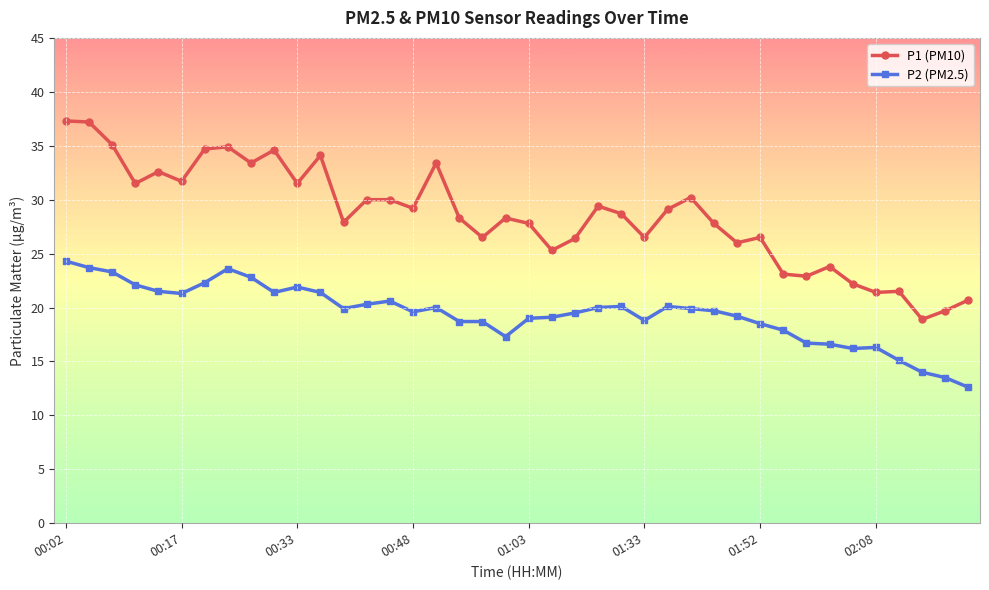

Which series has the widest spread of values?

P1 (PM10)